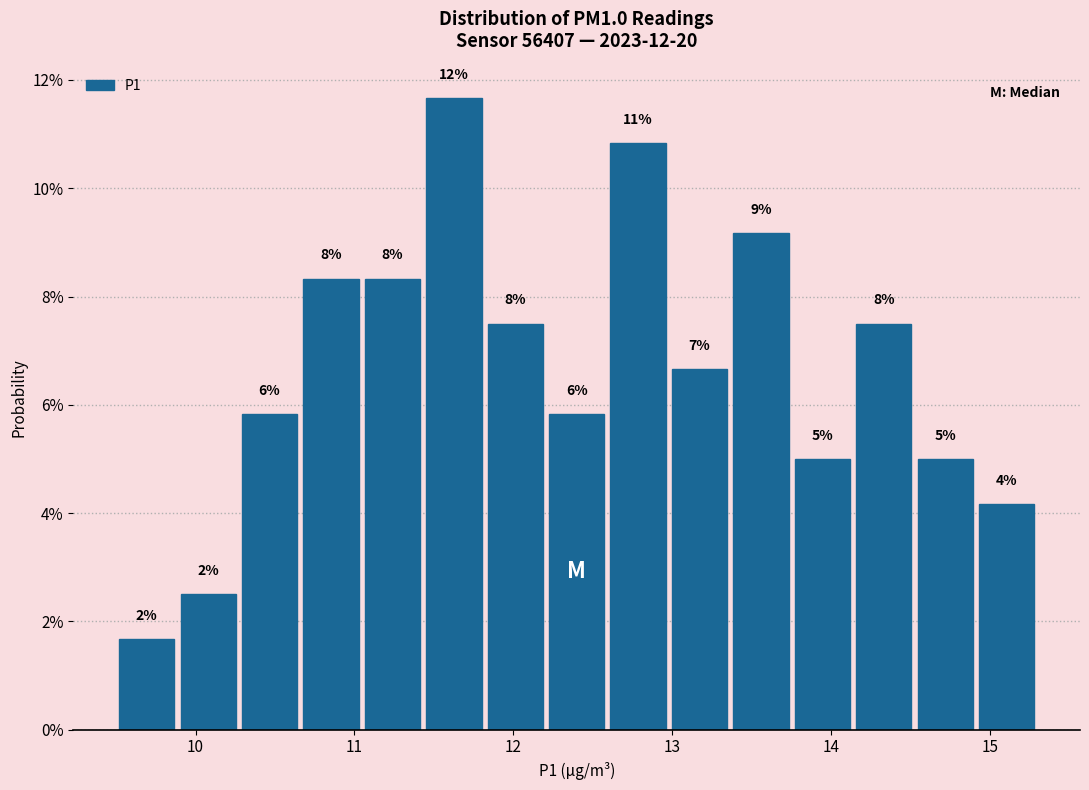

Around what value on the x-axis is the tallest bar? Give the approximate position of its centre, as read against the axis.

11.6